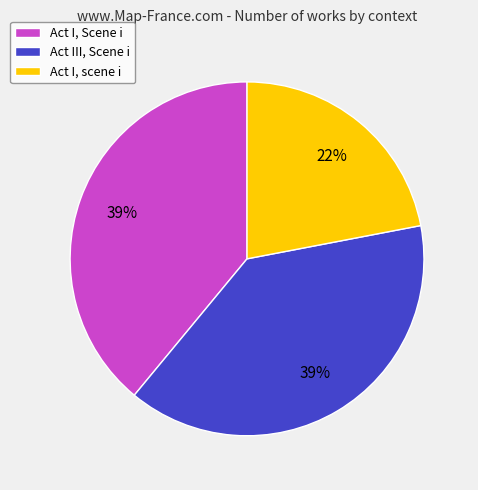

Does any single category account for the majority?

No